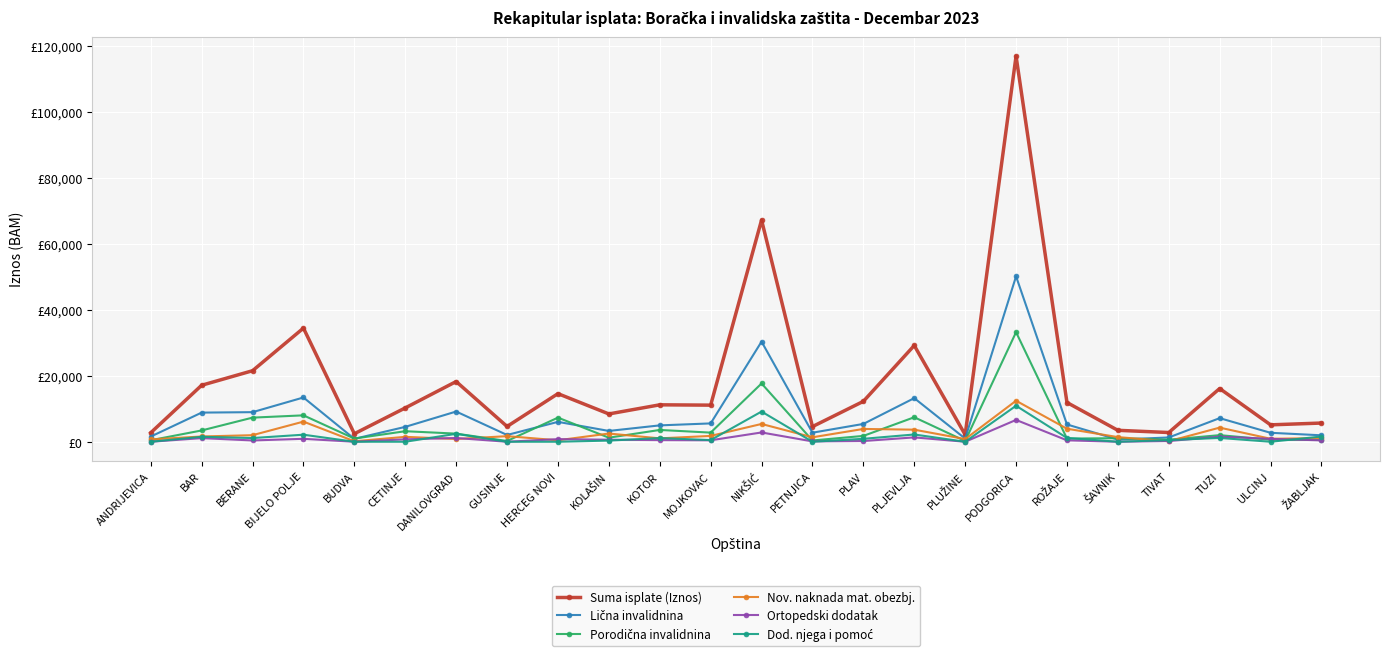

What is the difference between the highest and lowest values at ROŽAJE?

11470.4